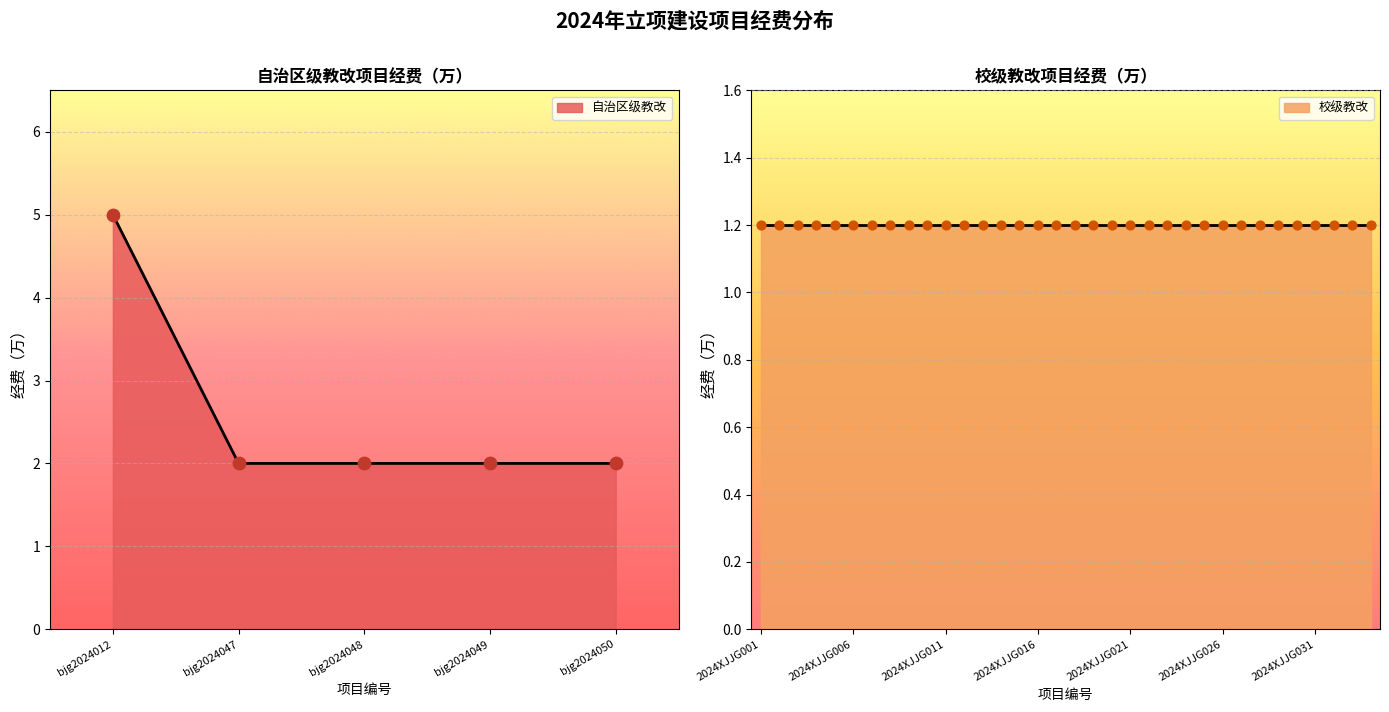

Approximately how many times larger is the value at bjg2024048 compared to bjg2024049?

1.0